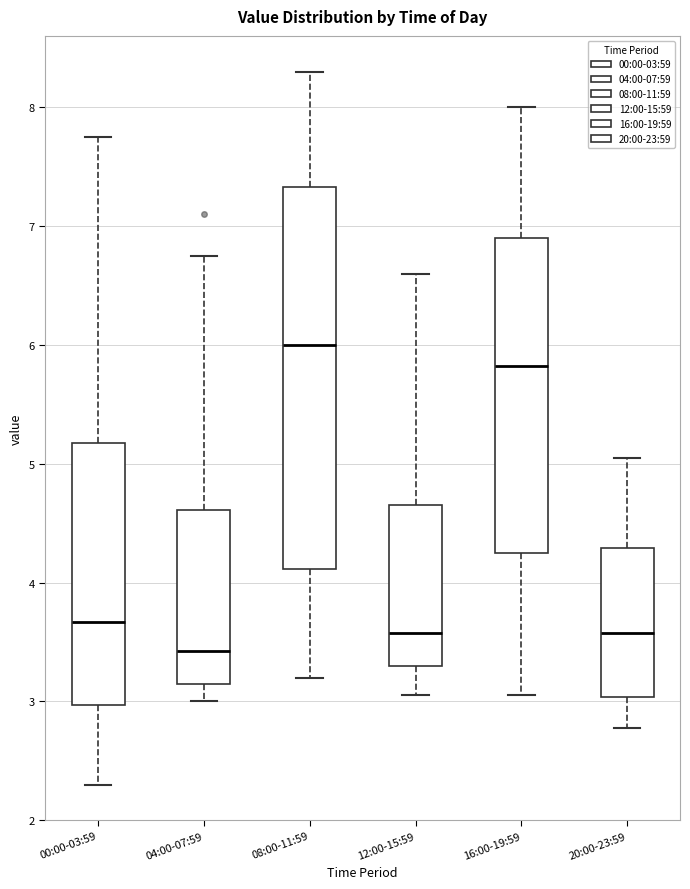

Reading left to right, transcribe this box plot: for each box, give where its median line is, the range the box spans, and where its two whiskers end, as read against the y-axis. The values are not printed on the chart, so give them approximately, as read against the axis.

00:00-03:59: median 3.7, box 3.0 to 5.2, whiskers 2.3 to 7.8
04:00-07:59: median 3.4, box 3.1 to 4.6, whiskers 3.0 to 6.8
08:00-11:59: median 6.0, box 4.1 to 7.3, whiskers 3.2 to 8.3
12:00-15:59: median 3.6, box 3.3 to 4.7, whiskers 3.1 to 6.6
16:00-19:59: median 5.8, box 4.3 to 6.9, whiskers 3.1 to 8.0
20:00-23:59: median 3.6, box 3.0 to 4.3, whiskers 2.8 to 5.1